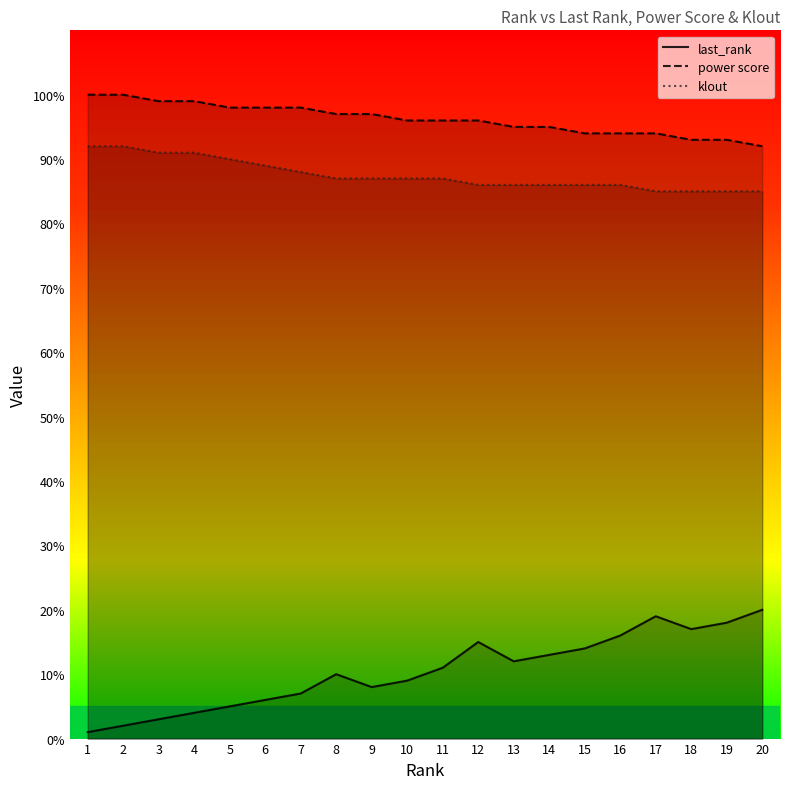

Does the chart display data point markers on the line(s)?

No